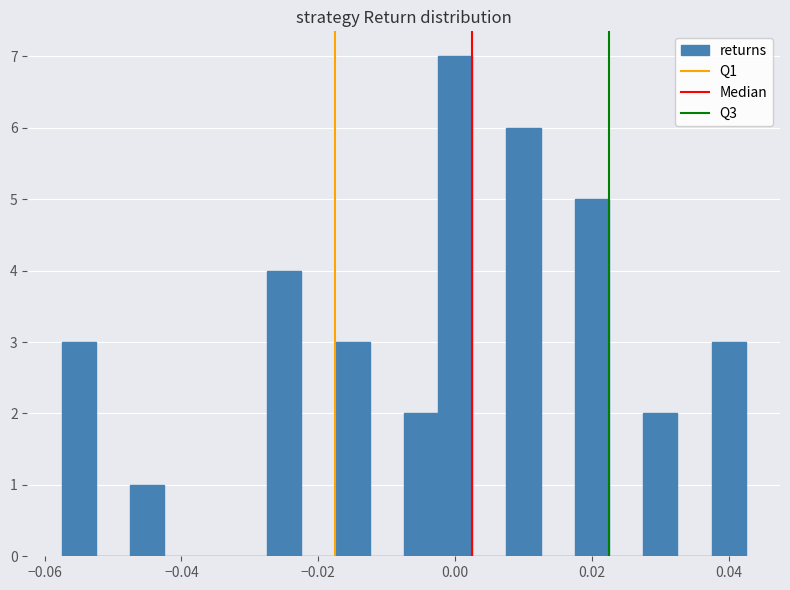

Read against the x-axis, roughly where is the centre of the tallest bar?

0.000